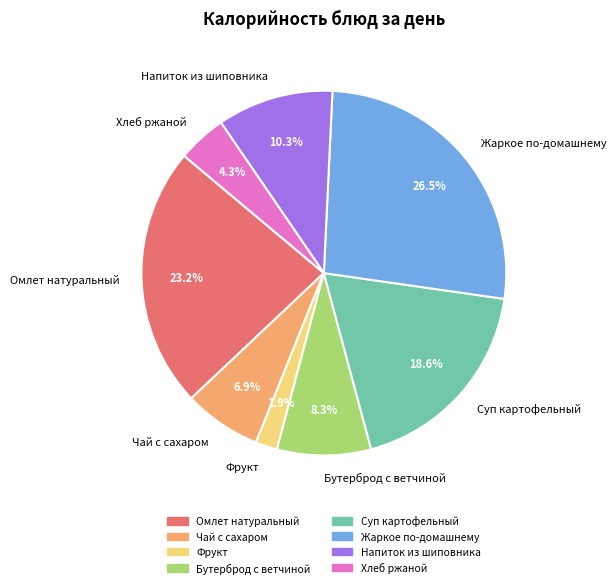

To the nearest percent, what is the difference between the Чай с сахаром and Суп картофельный slice percentages?

12%